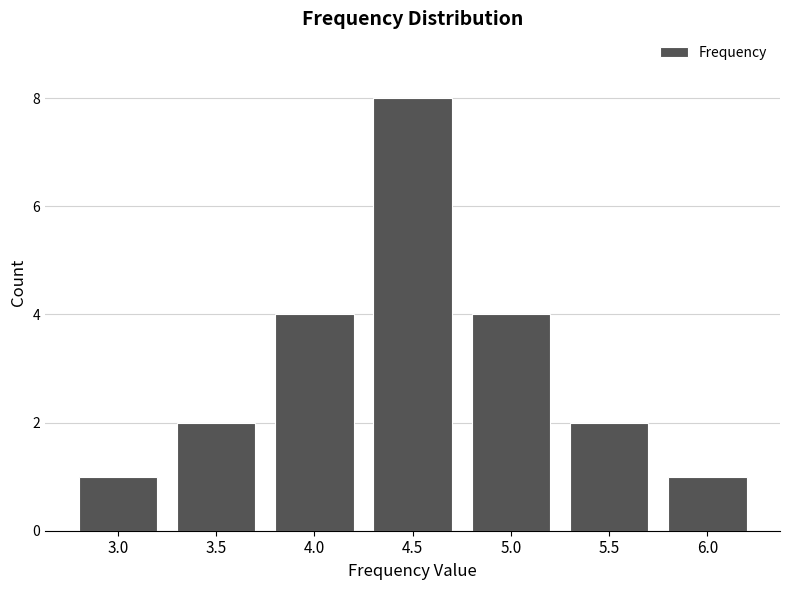

What is the ratio of the value at 5.5 to the value at 5.0?

0.5